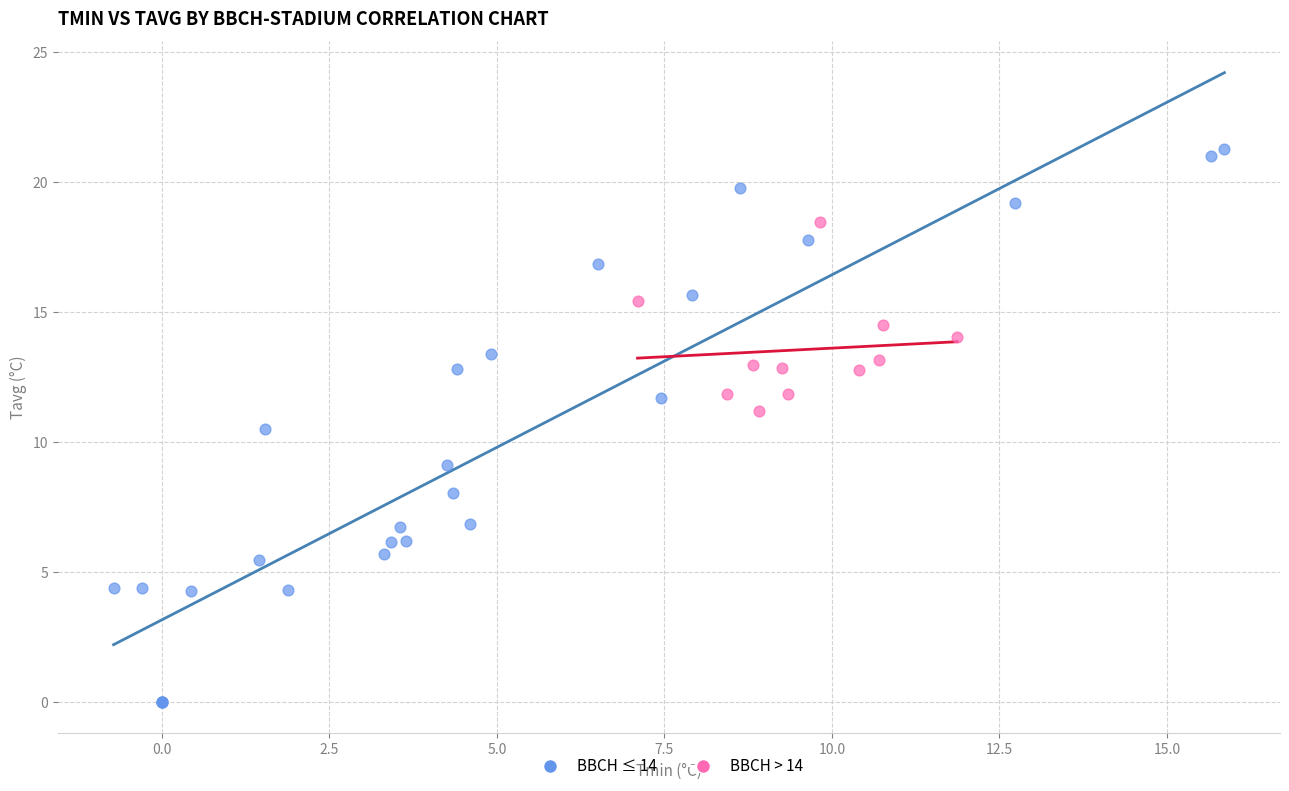

Which series contains the highest Y value?

BBCH ≤ 14